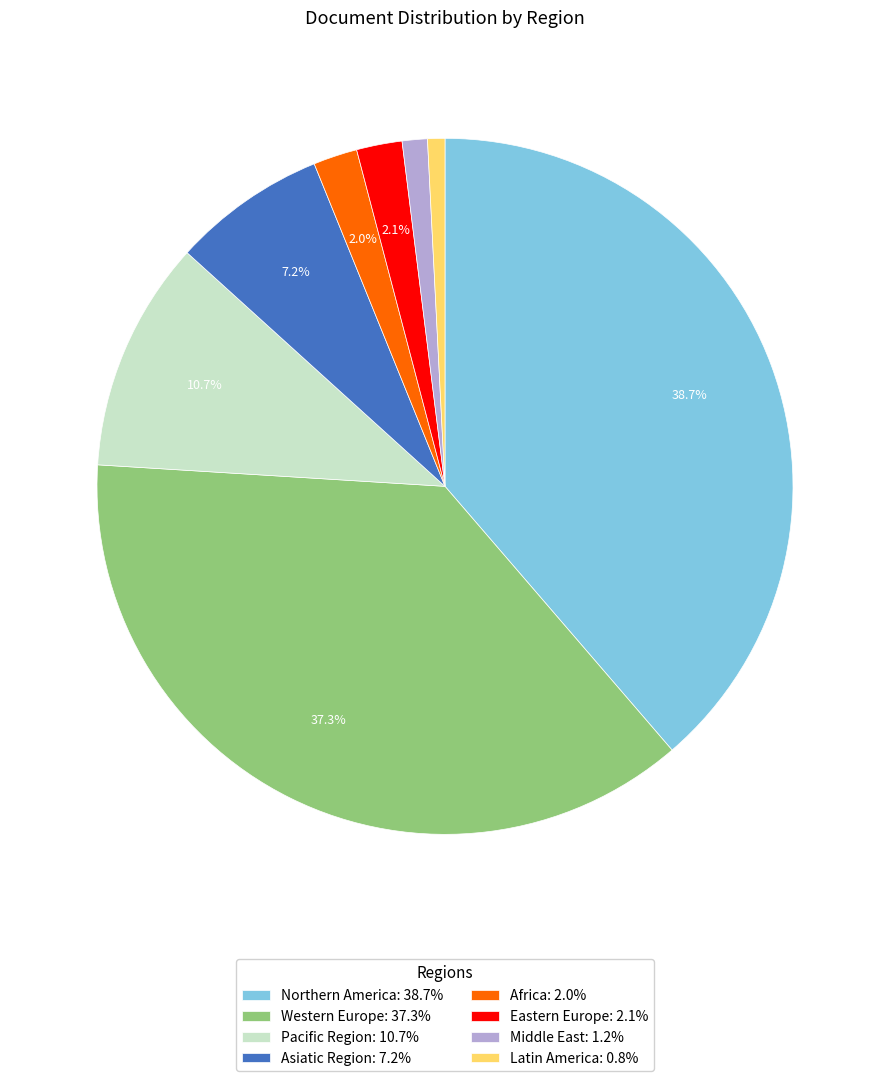

To the nearest percent, what is the average slice percentage?

12%